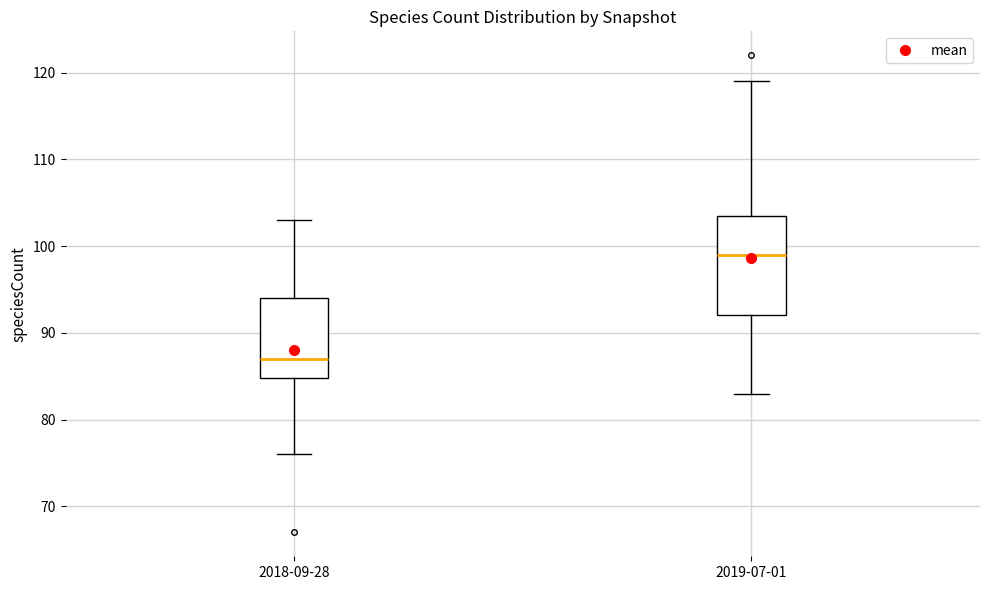

Comparing the boxes themselves (not the whiskers), which one is the tallest?

2019-07-01